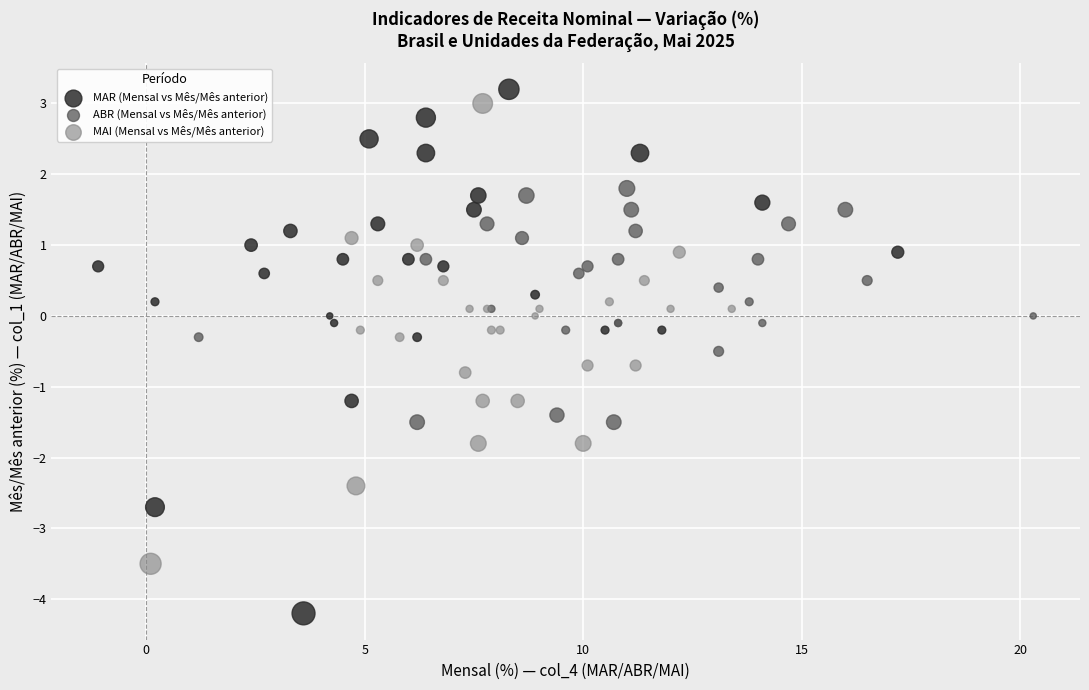

Which series reaches the maximum Y coordinate?

MAR (Mensal vs Mês/Mês anterior)